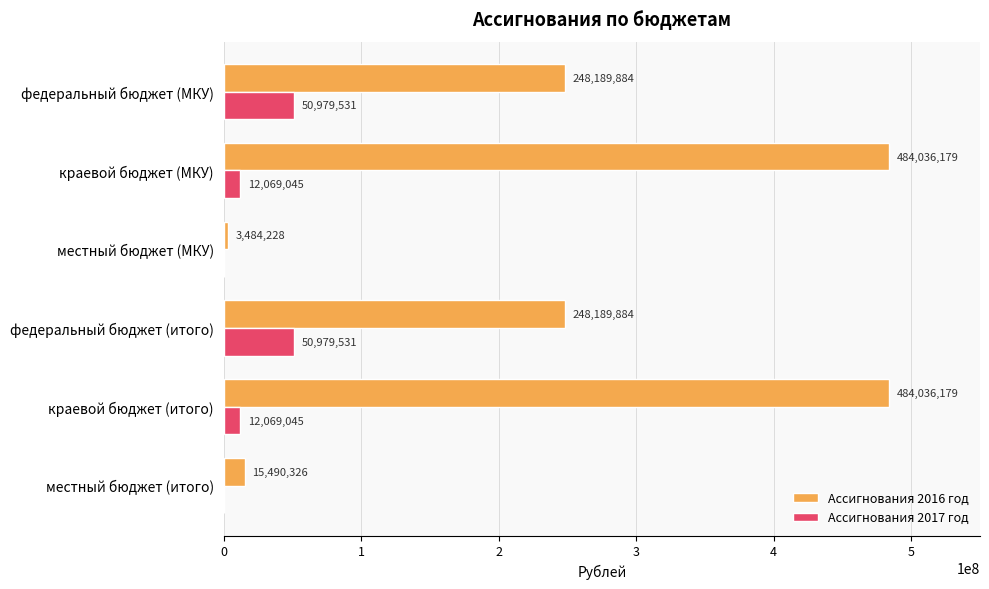

How many data points in Ассигнования 2016 год are above 248189884?

4